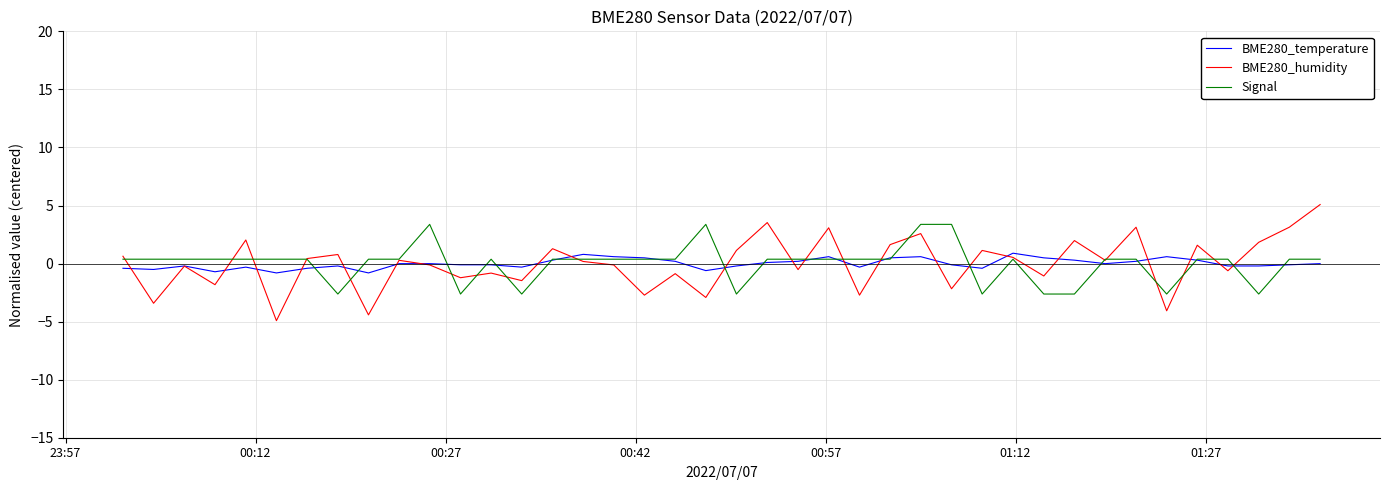

What is the minimum value for BME280_humidity?

-4.9